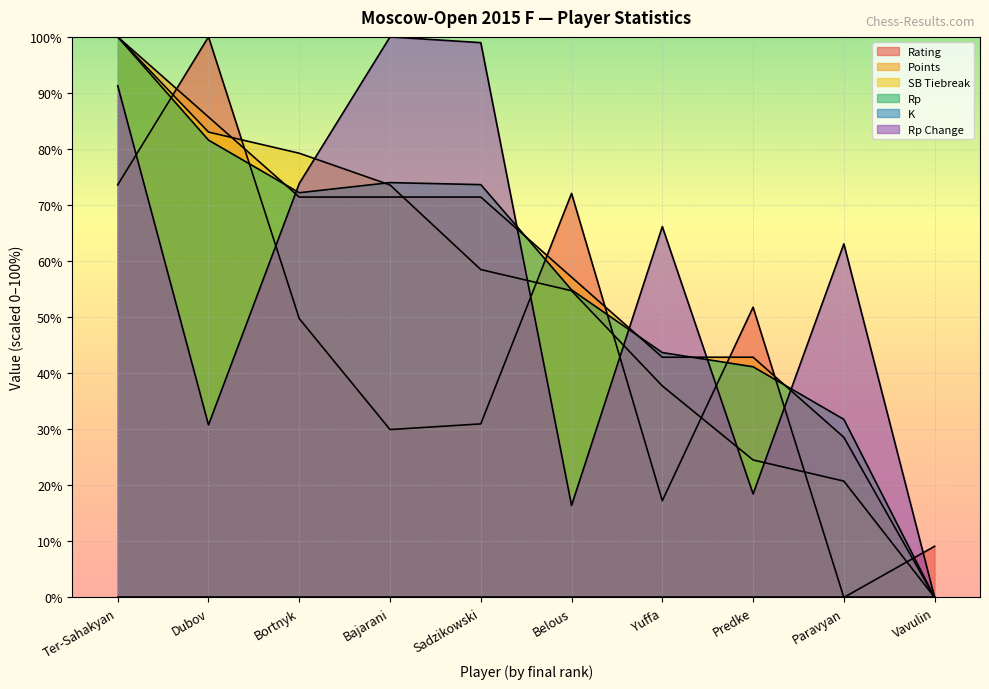

How many times do Rp and Rating cross each other?

7